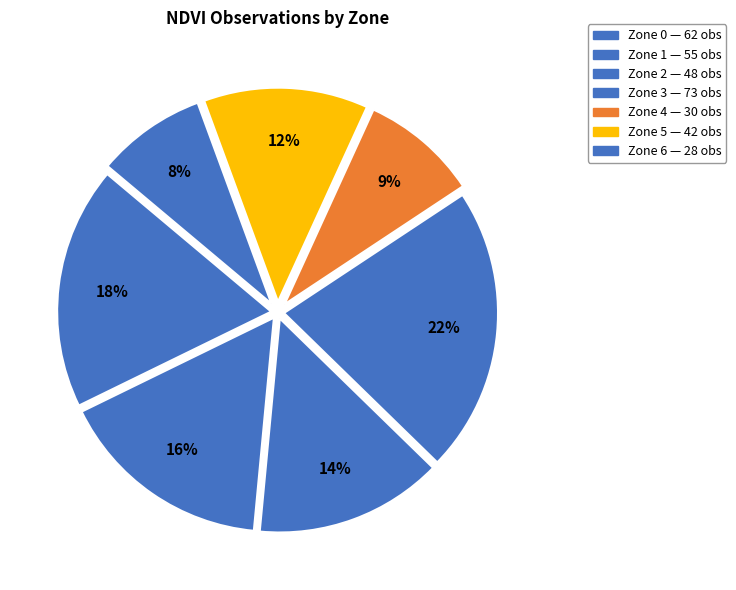

To the nearest percent, what is the combined percentage of Zone 0 and Zone 1?

35%